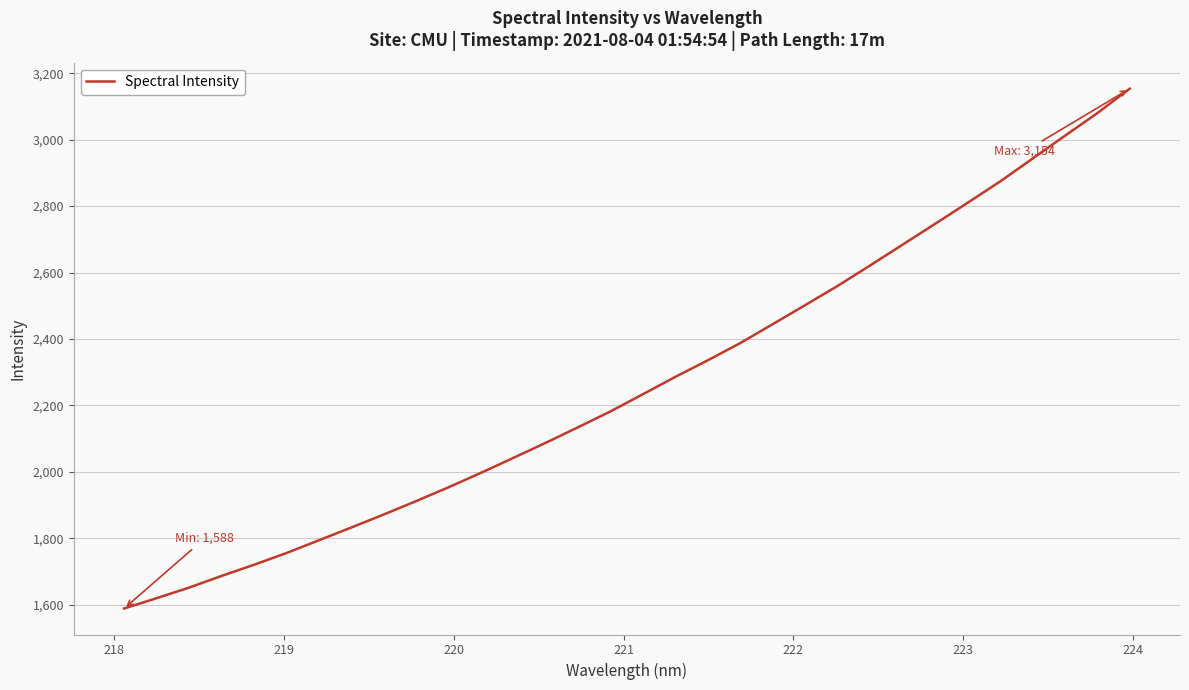

What is the maximum value shown in the chart?

3153.5